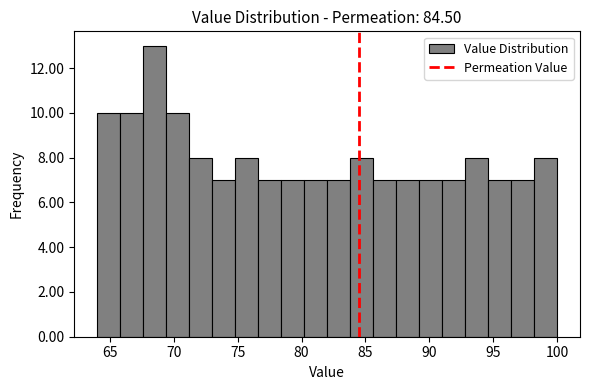

Around what value on the x-axis is the tallest bar? Give the approximate position of its centre, as read against the axis.

68.5